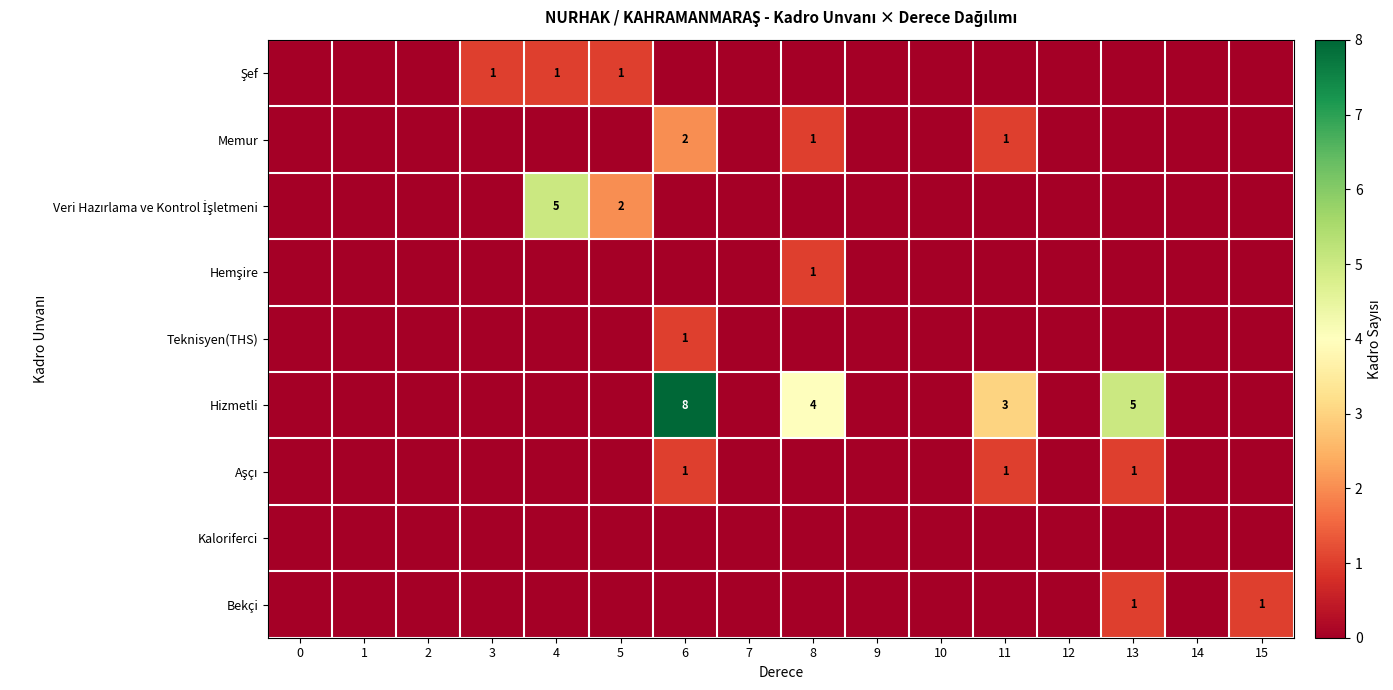

The Memur series shows 1 at 8. True or false?

True